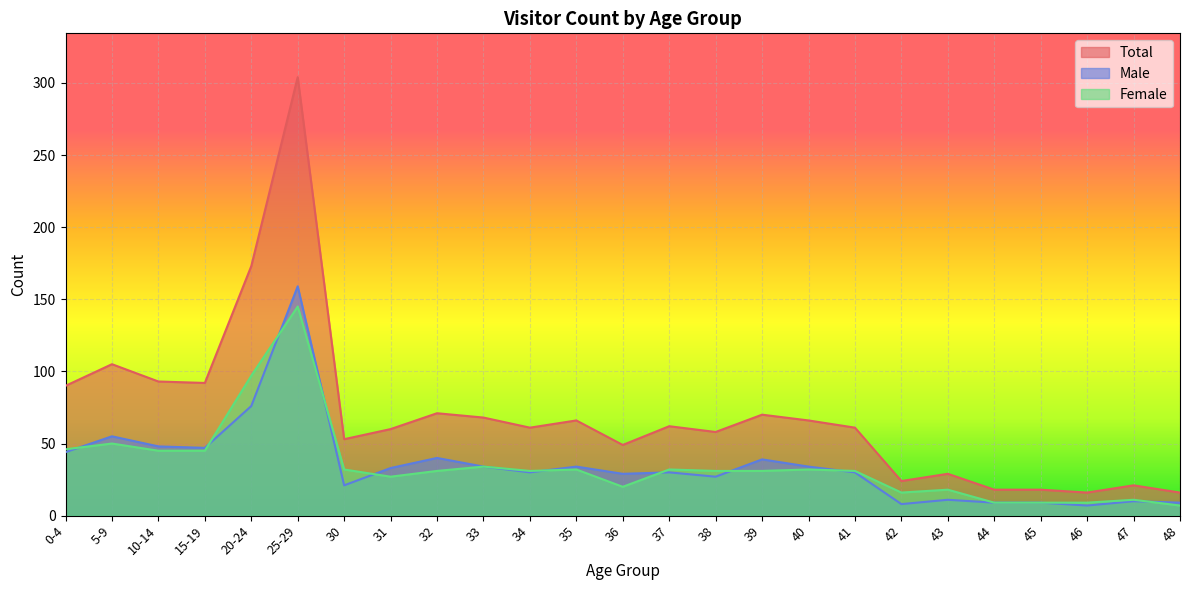

True or false: Total has more than 2 points higher than both neighbors.

True